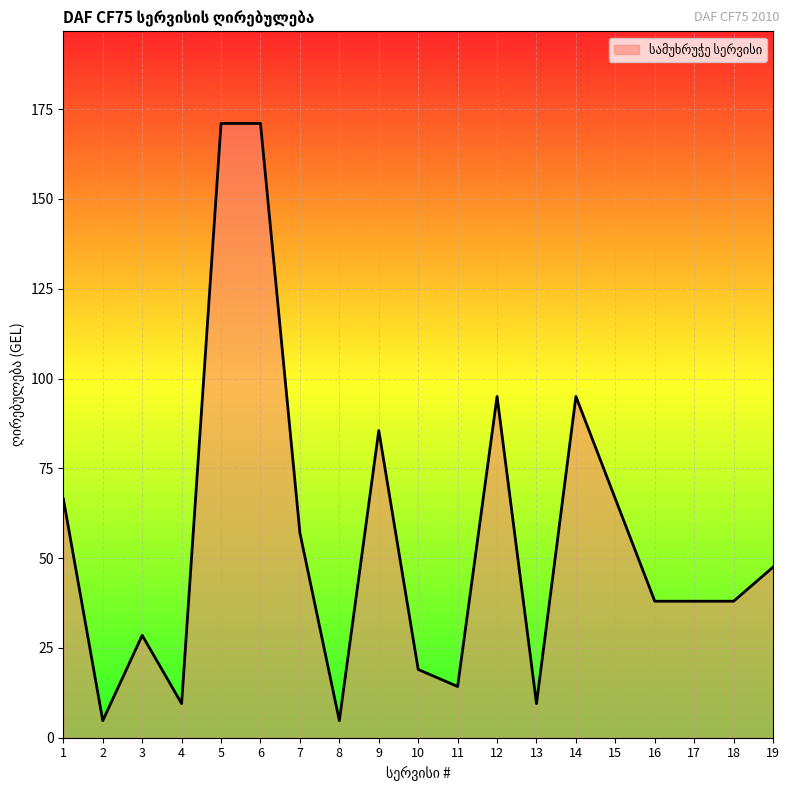

What is the change in value from 15 to 18?

-28.5